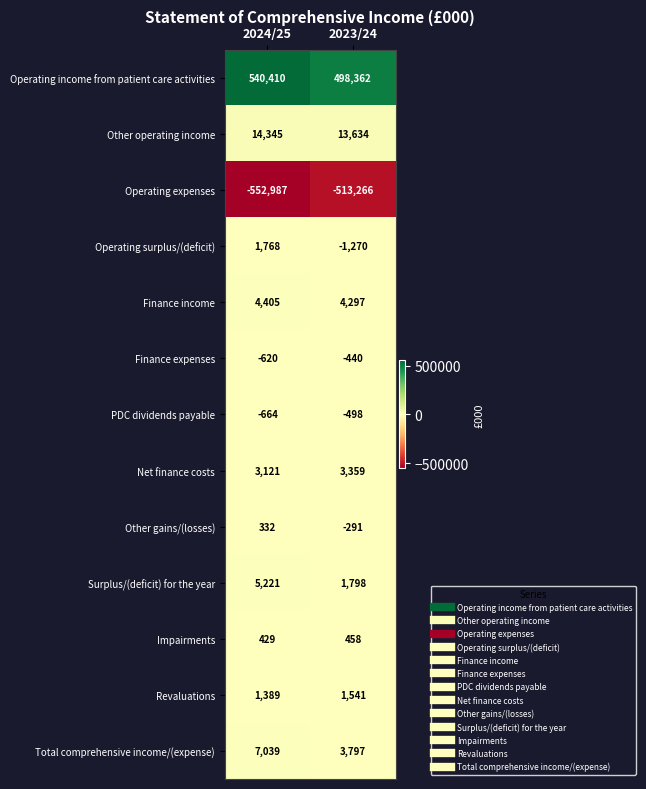

What is the difference between the highest and lowest values at 2023/24?

1011628